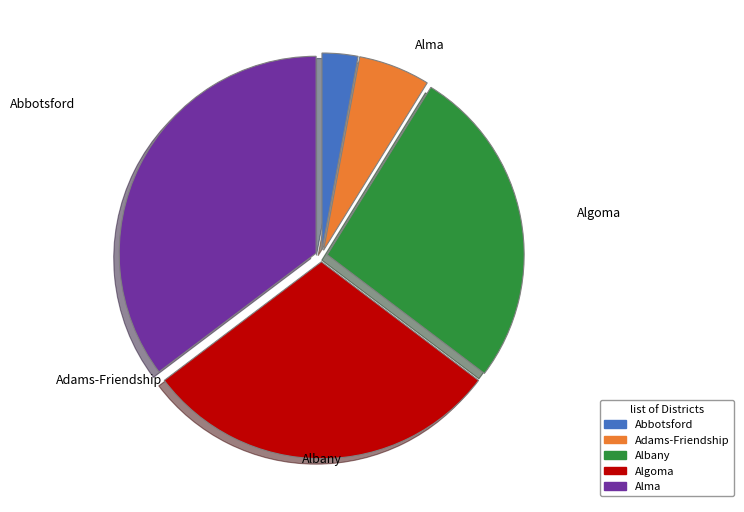

Is it true that Abbotsford is 16% of the pie?

False